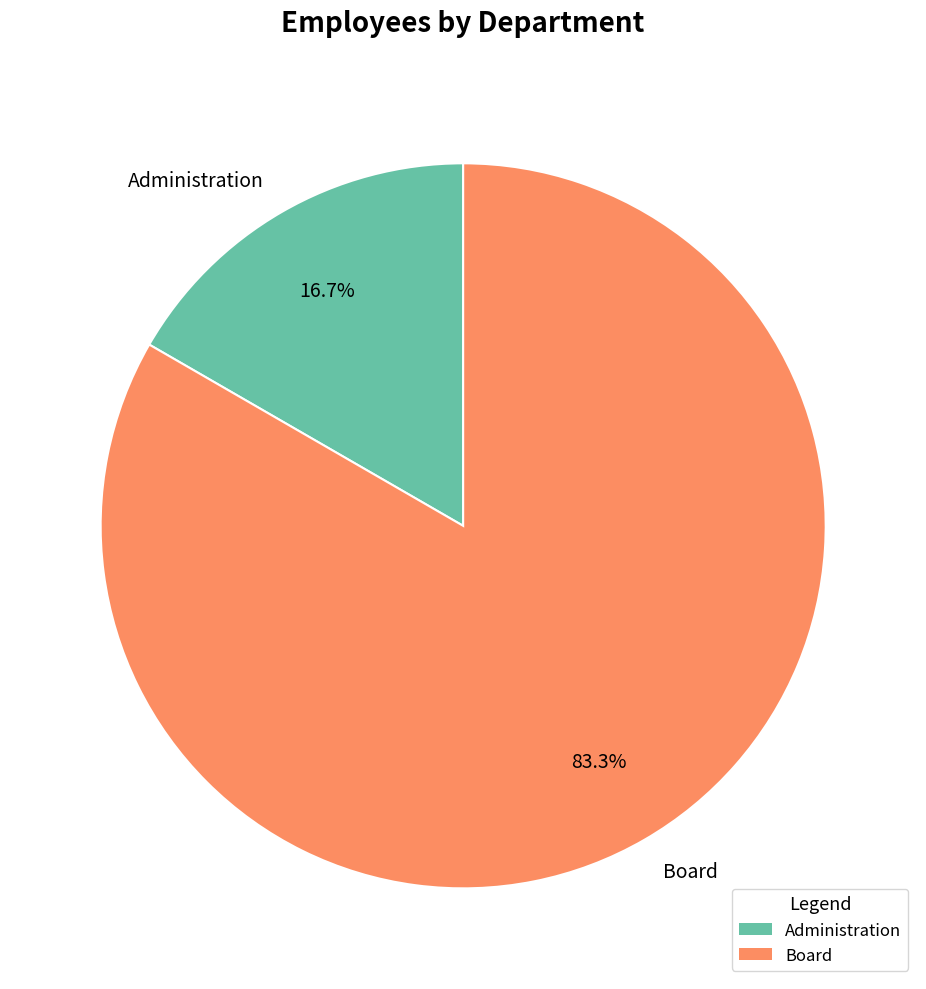

Combined, do Administration and Board account for over 50%?

Yes